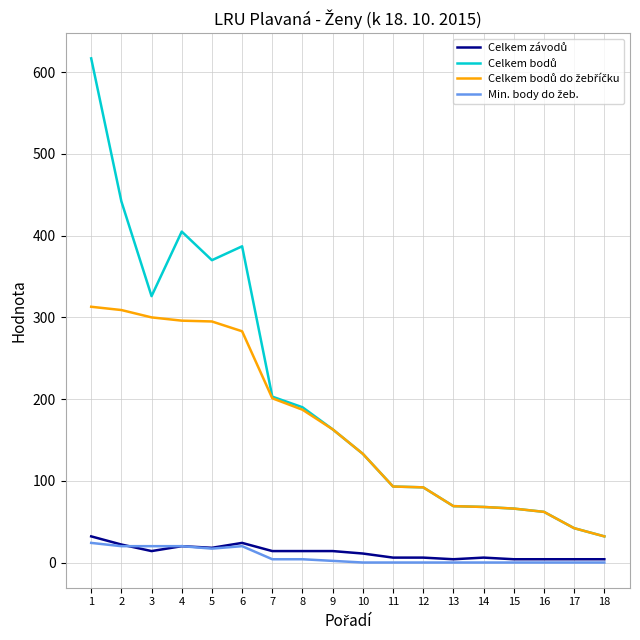

What is the maximum value shown in the chart?

617